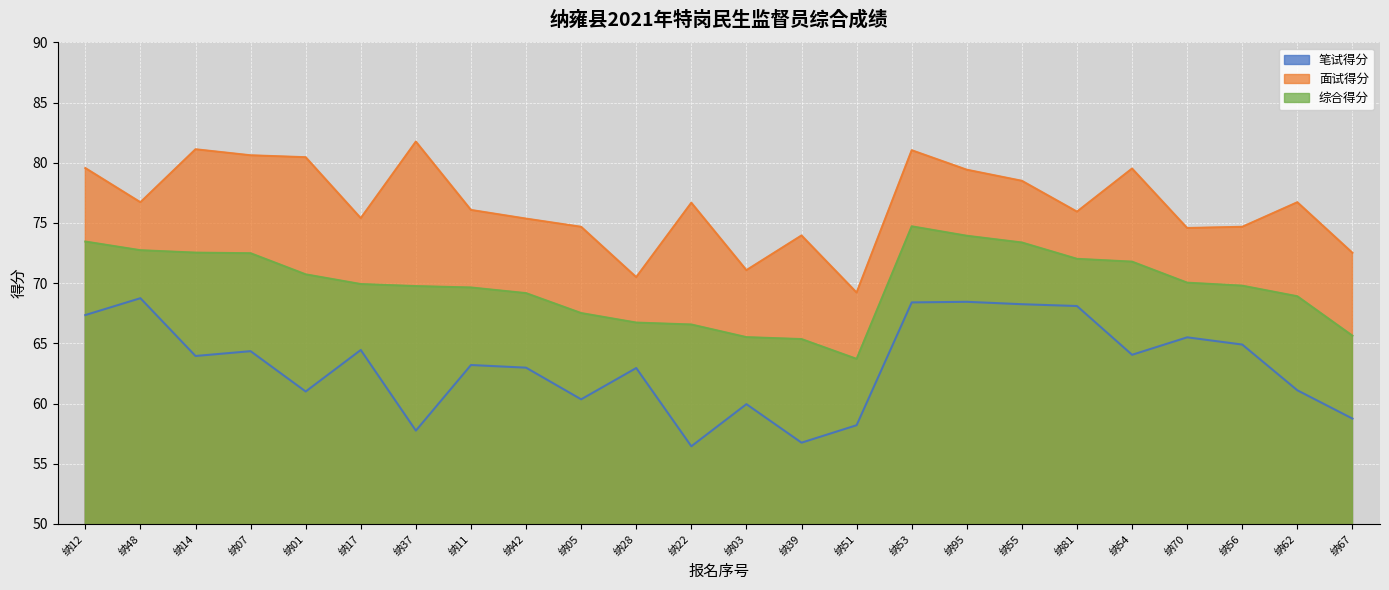

Reading left to right, extract all data points from this chart.

笔试得分: 67.3	68.8	64.0	64.3	61.0	64.5	57.8	63.2	63.0	60.4	63.0	56.5	60.0	56.8	58.2	68.4	68.5	68.2	68.1	64.0	65.5	64.9	61.1	58.8
面试得分: 79.6	76.7	81.1	80.6	80.5	75.4	81.8	76.1	75.4	74.7	70.5	76.7	71.1	74.0	69.2	81.0	79.4	78.5	75.9	79.5	74.6	74.7	76.7	72.5
综合得分: 73.5	72.7	72.5	72.5	70.7	69.9	69.8	69.6	69.2	67.5	66.7	66.6	65.5	65.4	63.7	74.7	73.9	73.4	72.0	71.8	70.0	69.8	68.9	65.6